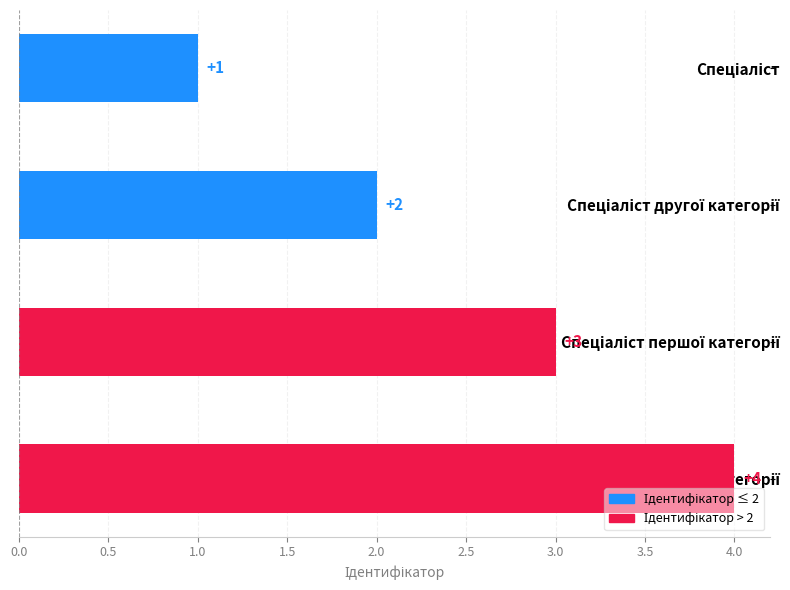

What is the value of the 1st bar from the top?

1